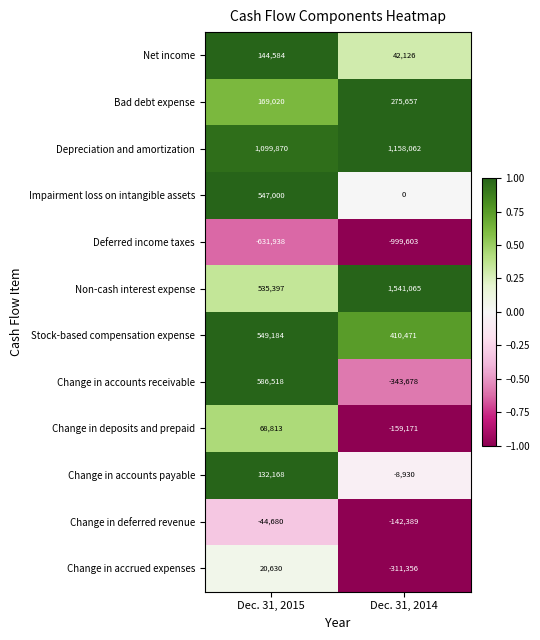

The Net income series shows 69621 at Dec. 31, 2014. True or false?

False